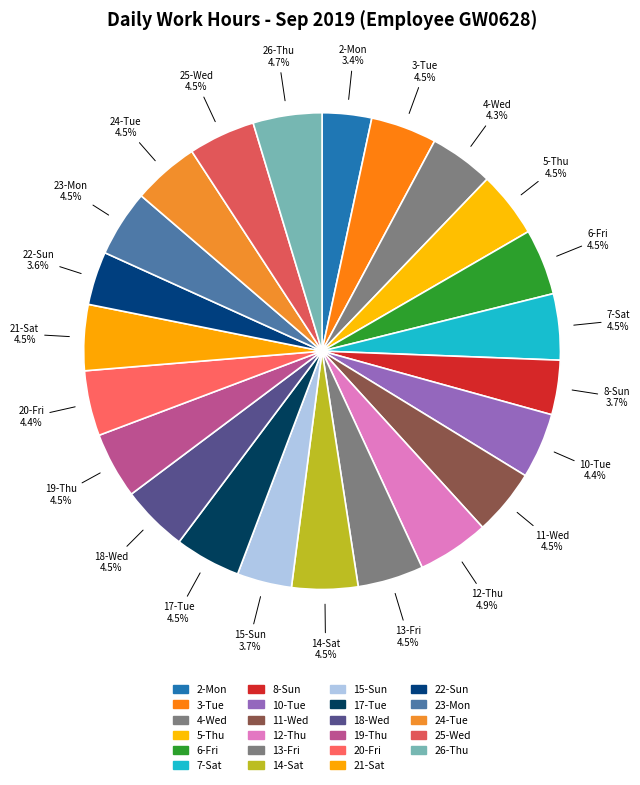

Do 17-Tue and 8-Sun together represent more than half of the pie?

No